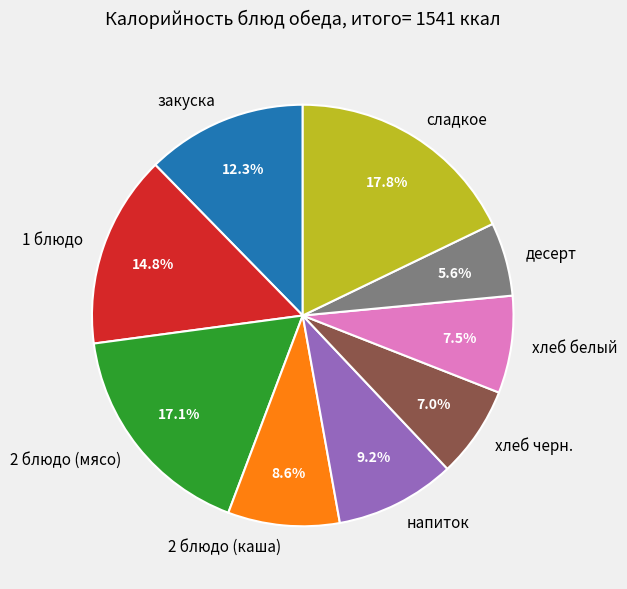

To the nearest percent, what is the difference between the largest and smallest slice percentages?

12%